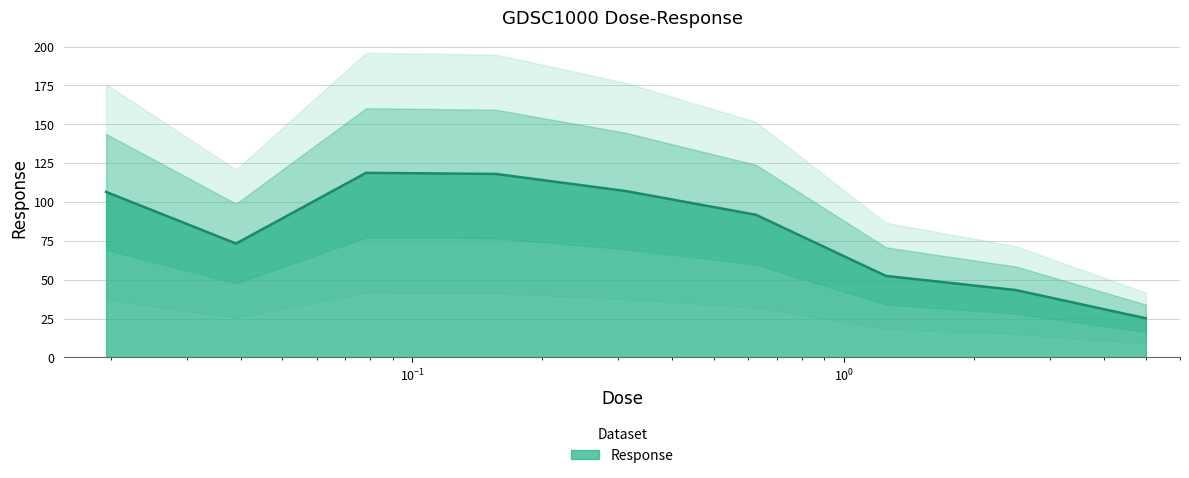

How many interior local peaks (higher than both neighbors) does the data have?

1